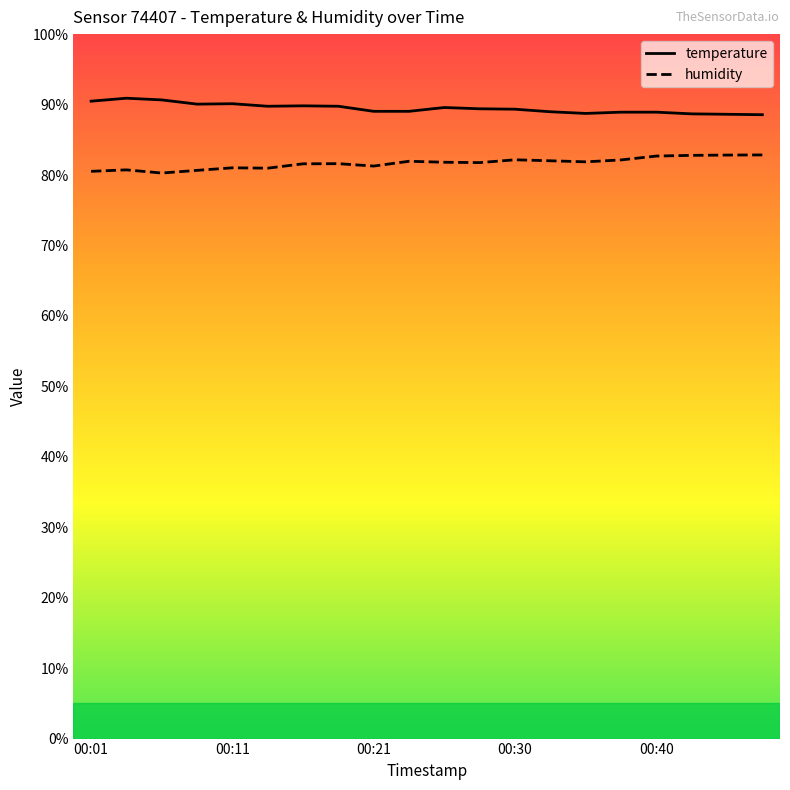

List the series in order of their peak value, lowest first.

humidity, temperature